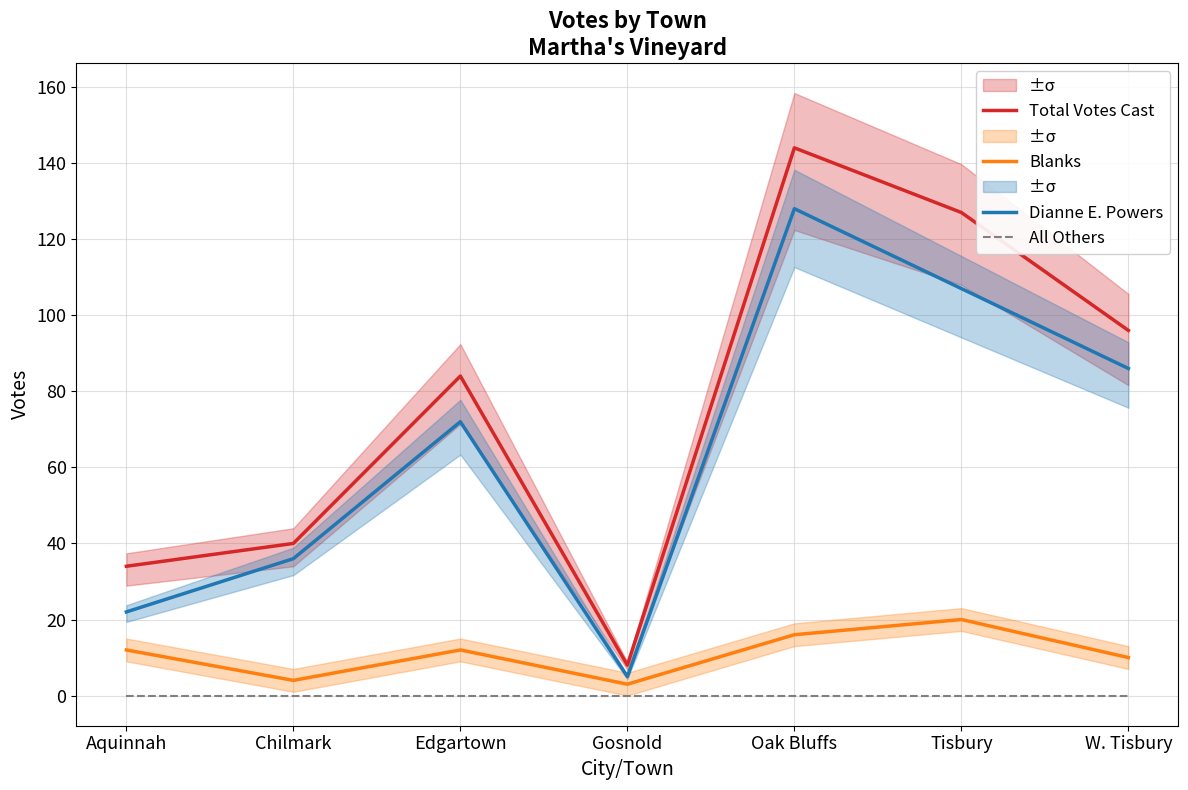

Rank the series by their maximum value, from lowest to highest.

All Others, Blanks, Dianne E. Powers, Total Votes Cast